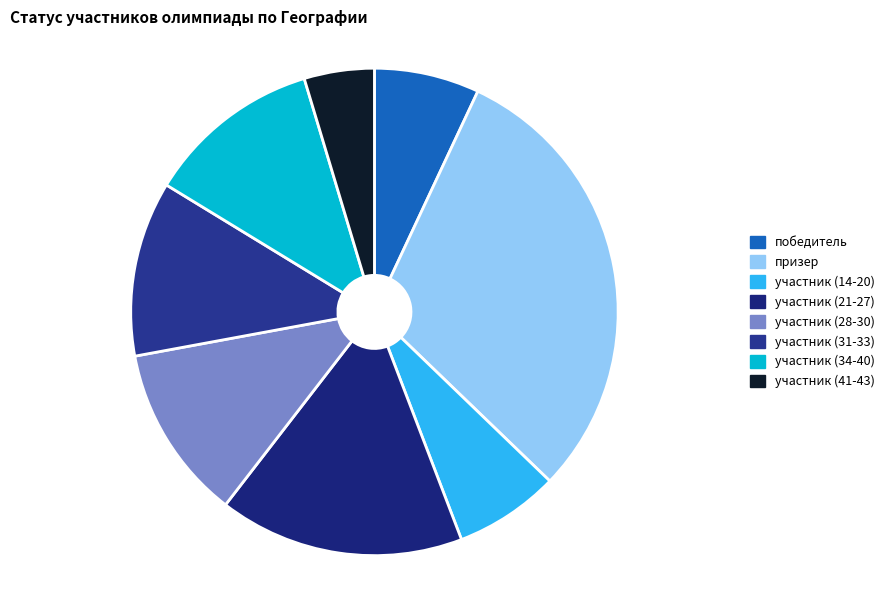

Rank the categories by value from highest to lowest.

призер, участник (21-27), участник (28-30), участник (31-33), участник (34-40), победитель, участник (14-20), участник (41-43)